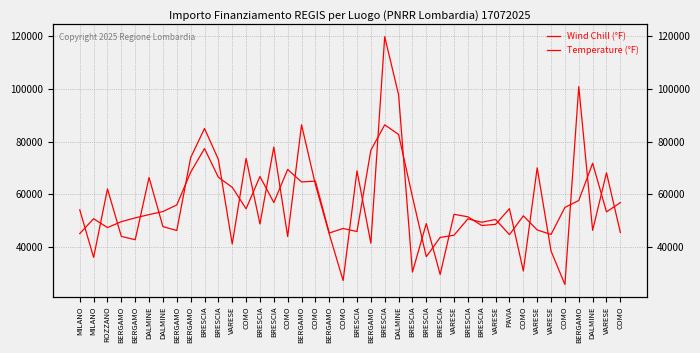

What is the maximum value for Temperature (°F)?

86363.8